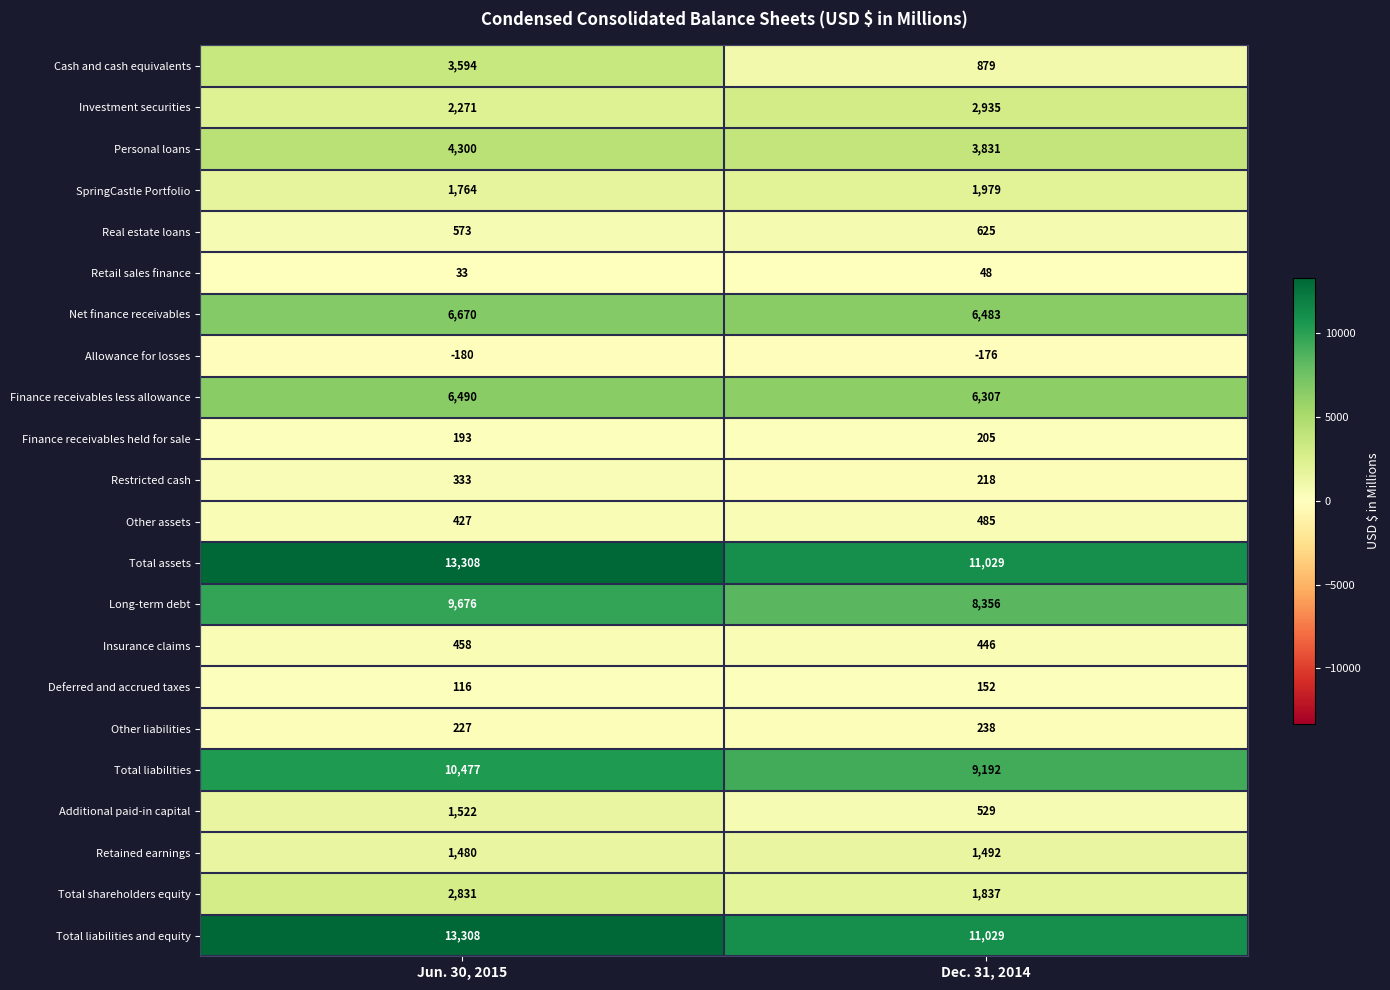

Which category has the highest value across all series?

Jun. 30, 2015